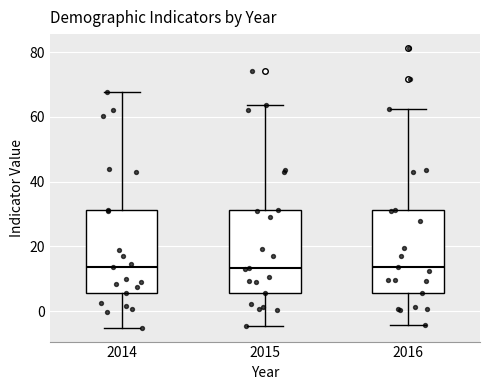

Reading left to right, transcribe this box plot: for each box, give where its median line is, the range the box spans, and where its two whiskers end, as read against the y-axis. The values are not printed on the chart, so give them approximately, as read against the axis.

2014: median 14, box 6 to 32, whiskers -6 to 68
2015: median 14, box 6 to 32, whiskers -4 to 64
2016: median 14, box 6 to 32, whiskers -4 to 62